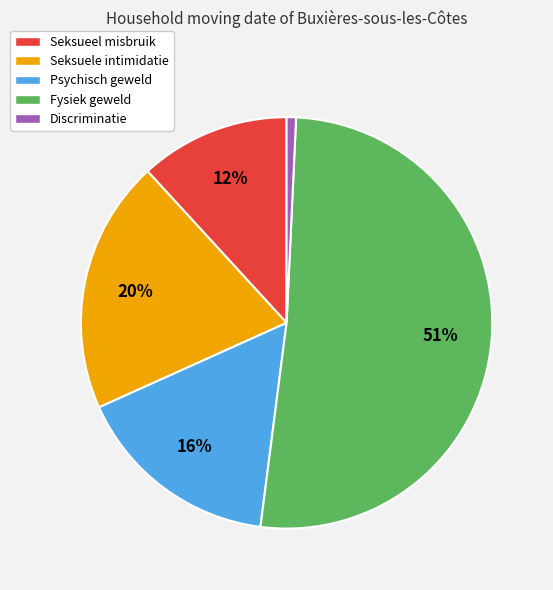

Count the number of slices in the pie.

5